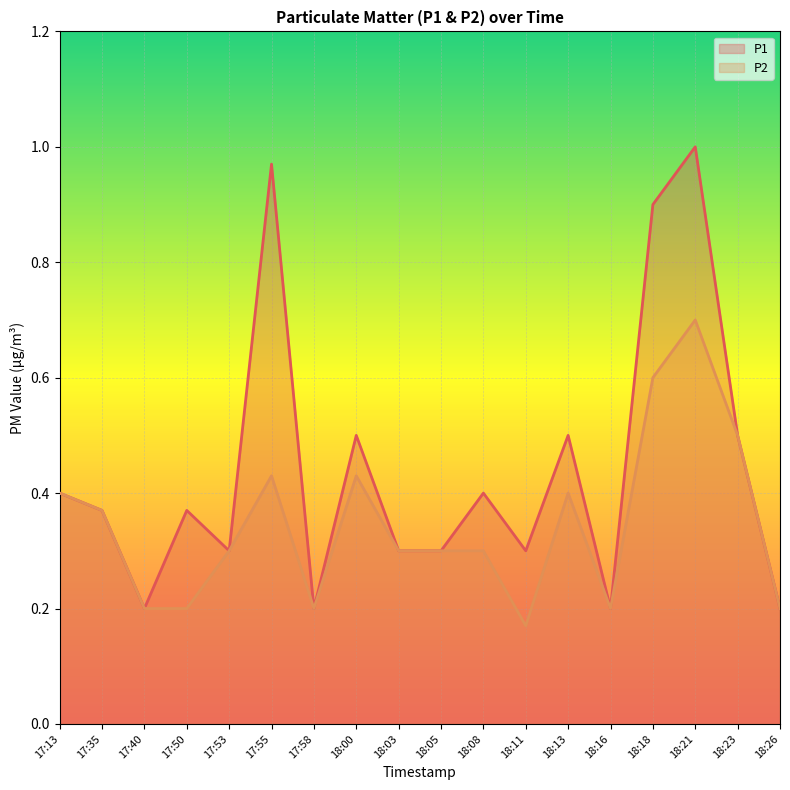

What position from the left is 18:18?

15